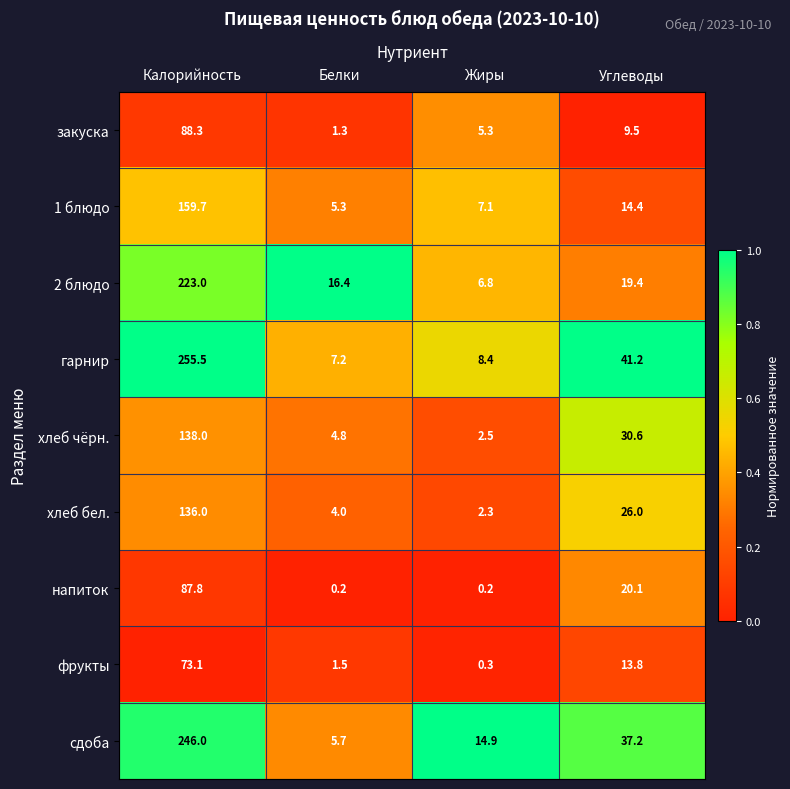

Is the value of напиток at Белки greater than the value of хлеб бел. at Углеводы?

No